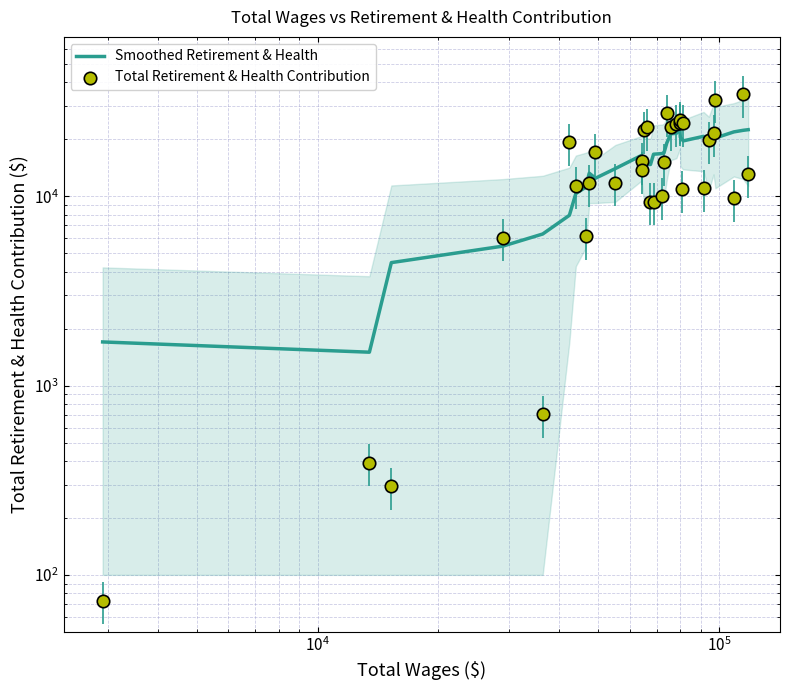

Which series has the largest total across all categories?

Smoothed Retirement & Health